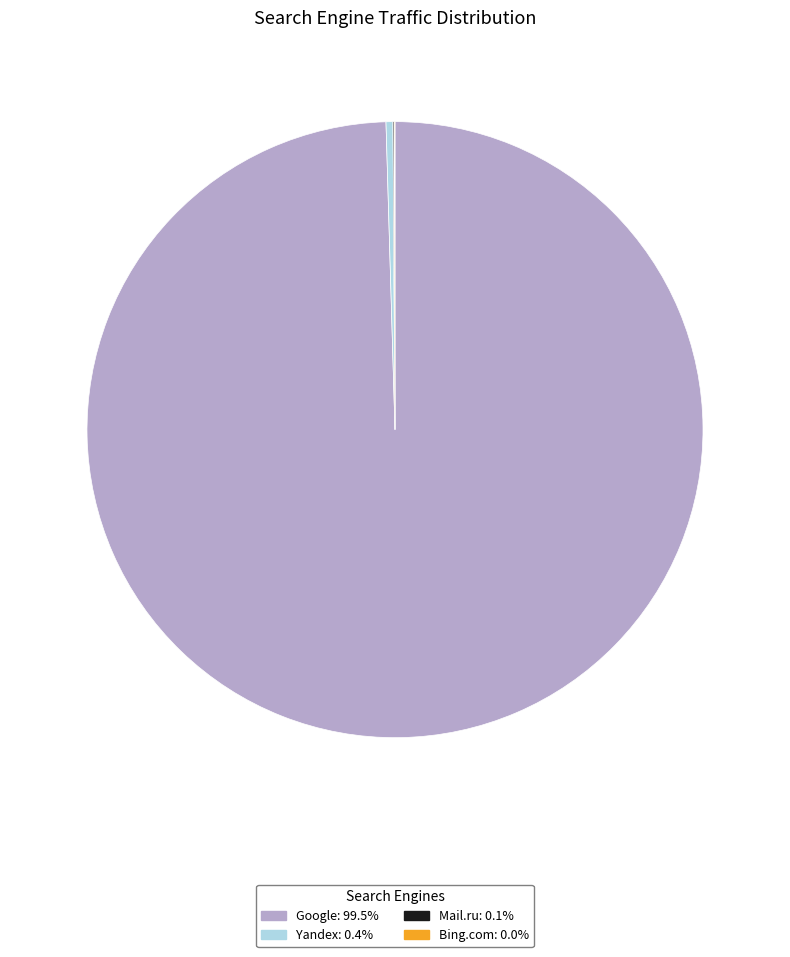

Is there any slice that represents more than half of the pie?

Yes